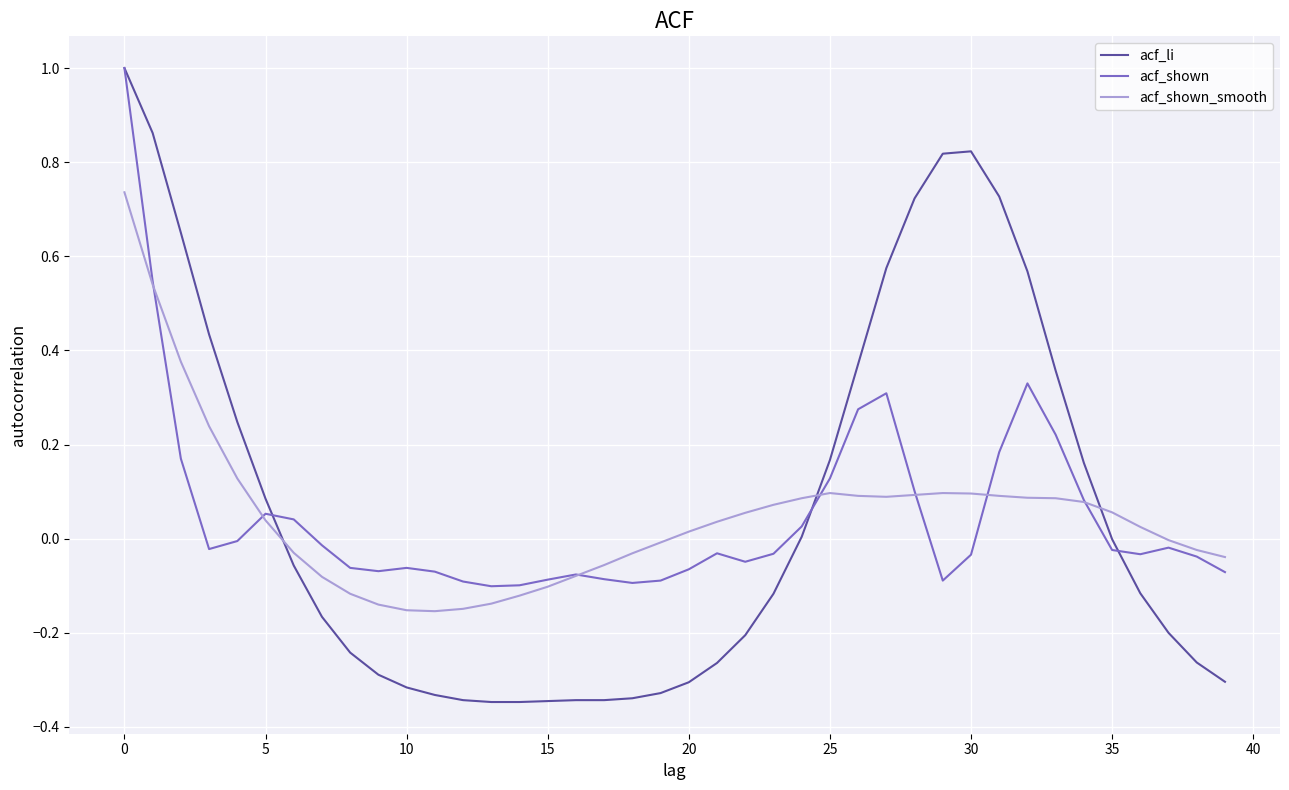

Which series ends up on top after the final intersection of acf_shown and acf_li?

acf_shown